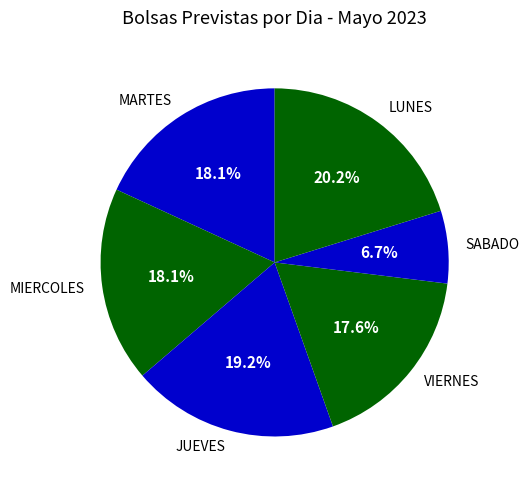

Does MIERCOLES account for over 50% of the chart?

No